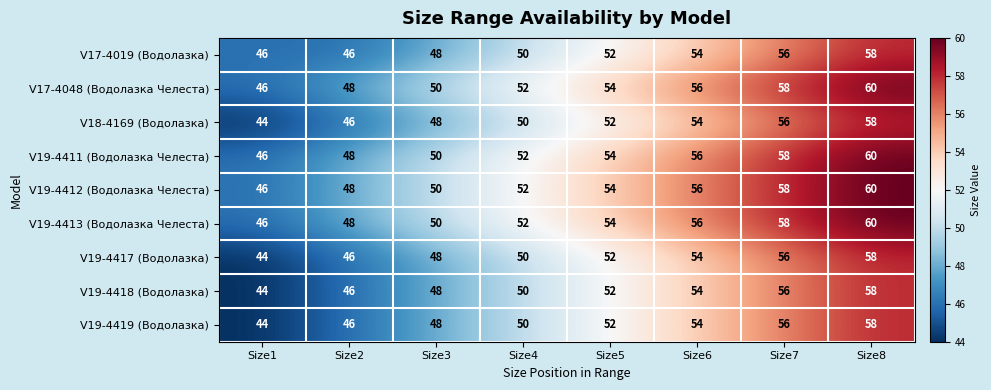

The value of V19-4419 (Водолазка) at Size4 is 27. True or false?

False